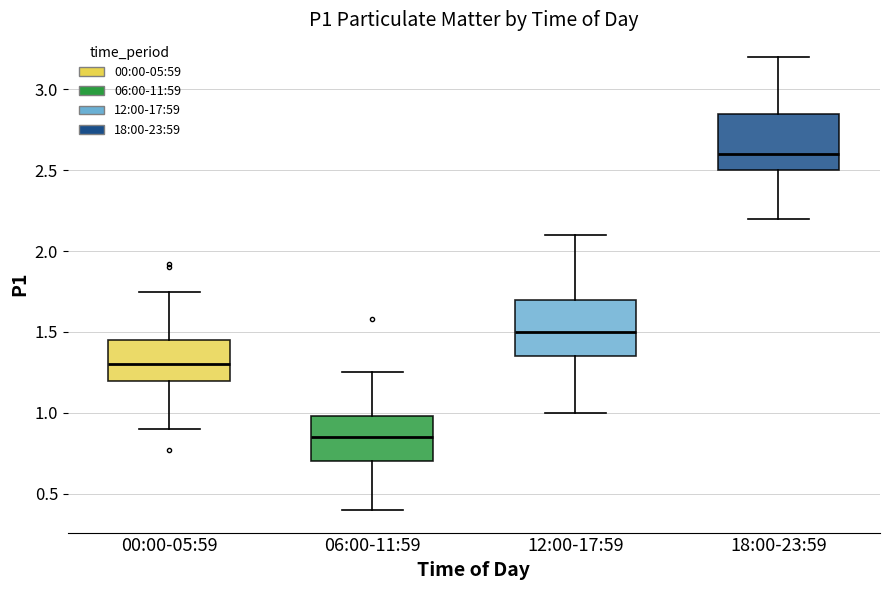

Reading left to right, transcribe this box plot: for each box, give where its median line is, the range the box spans, and where its two whiskers end, as read against the y-axis. The values are not printed on the chart, so give them approximately, as read against the axis.

00:00-05:59: median 1.30, box 1.20 to 1.45, whiskers 0.90 to 1.75
06:00-11:59: median 0.85, box 0.70 to 1.00, whiskers 0.40 to 1.25
12:00-17:59: median 1.50, box 1.35 to 1.70, whiskers 1.00 to 2.10
18:00-23:59: median 2.60, box 2.50 to 2.85, whiskers 2.20 to 3.20